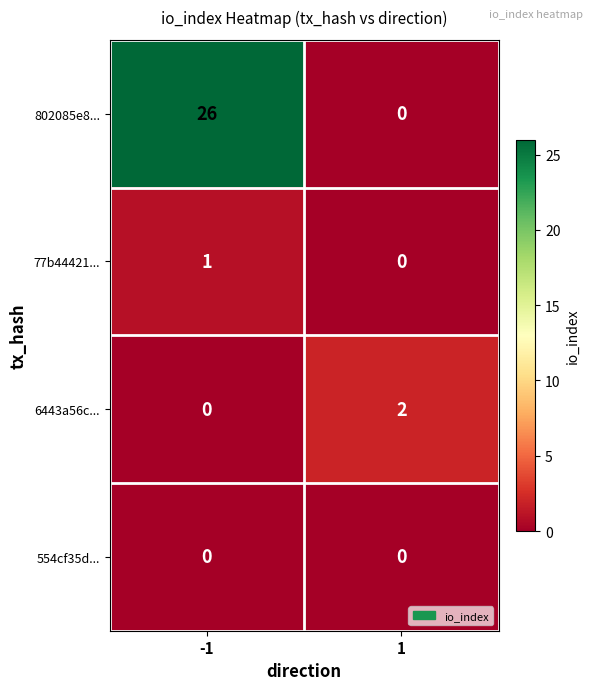

Which series changed the most between -1 and 1?

802085e8...